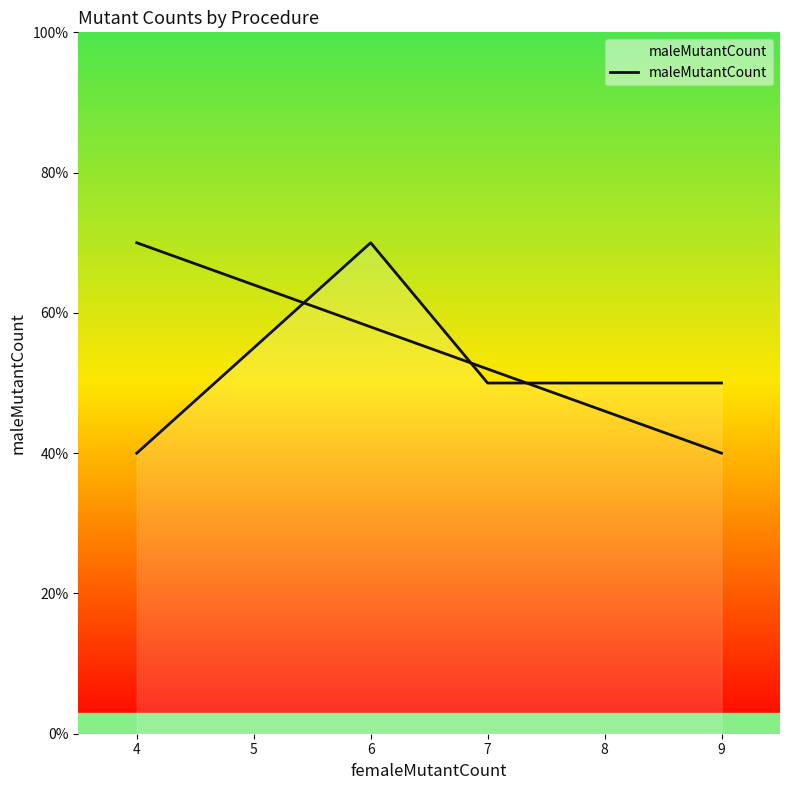

True or false: there are more than 0 points higher than both neighbors.

True